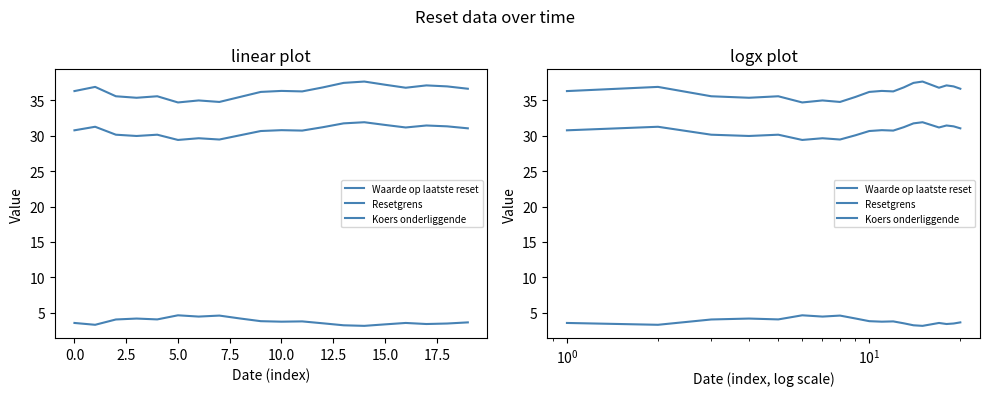

True or false: Waarde op laatste reset and Koers onderliggende intersect in this chart.

False